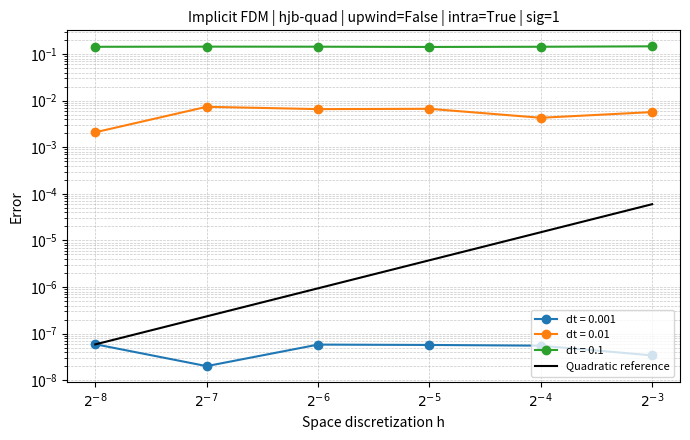

The value at $2^{-6}$ is 0.0. True or false?

False